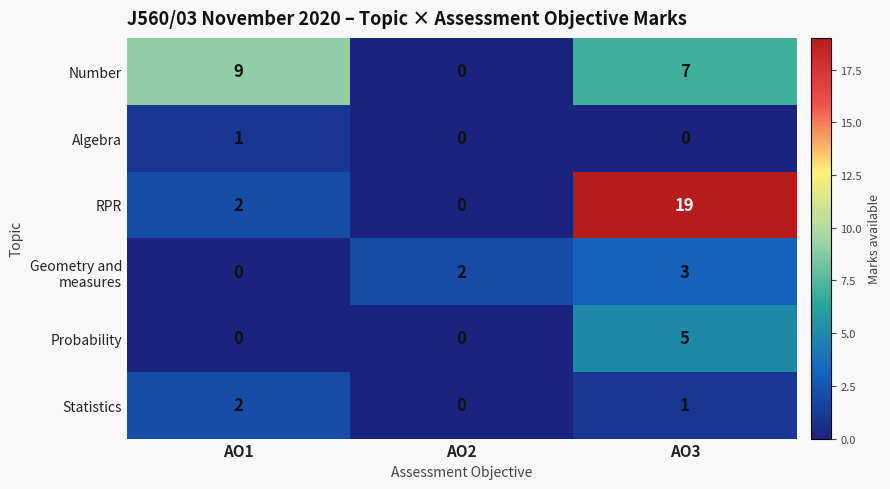

Which series has the widest spread of values?

RPR